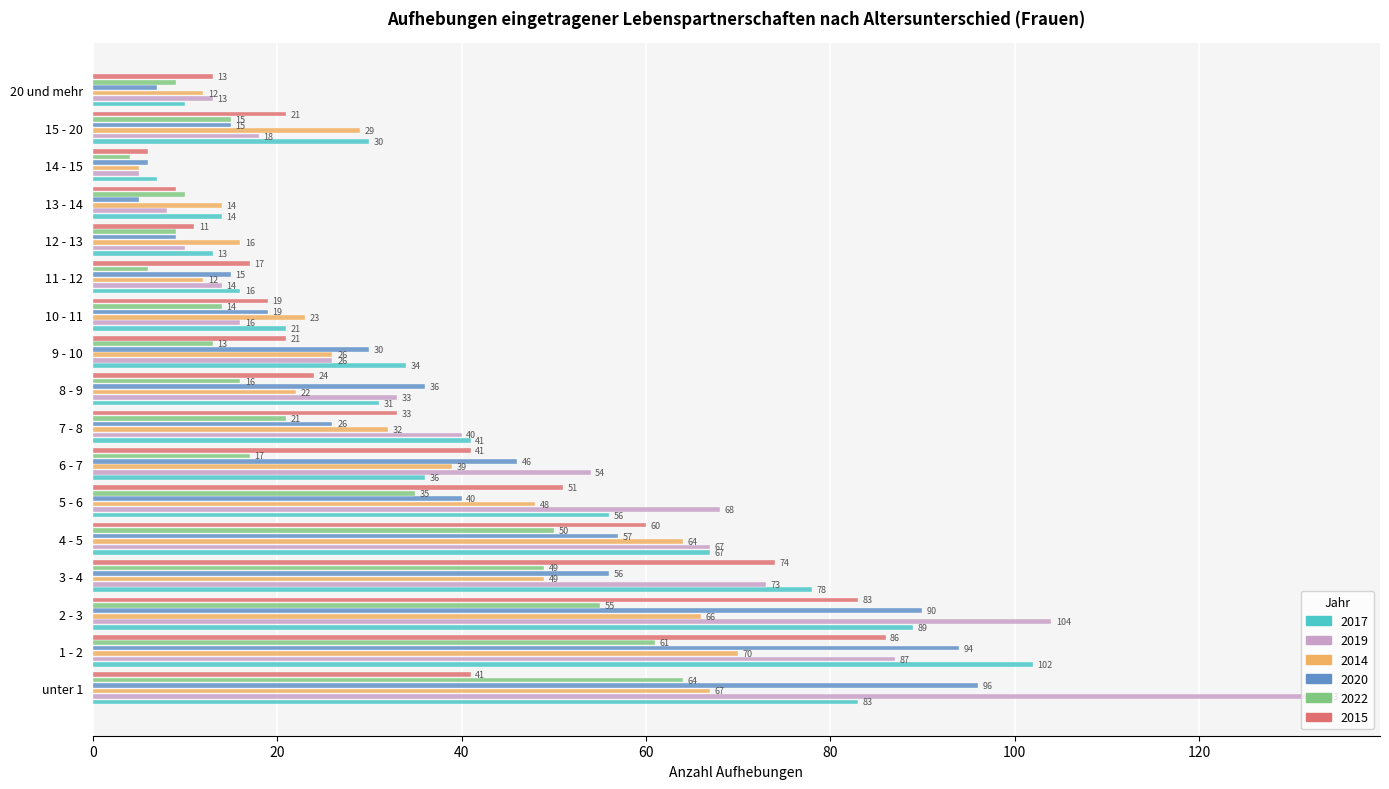

The value of 2022 at 6 - 7 is 9. True or false?

False